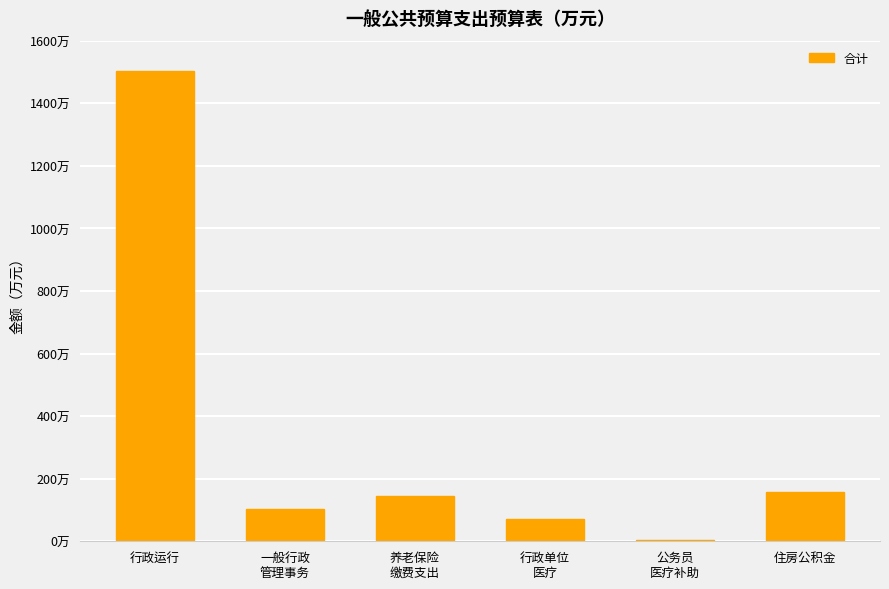

Are the bars horizontal?

No